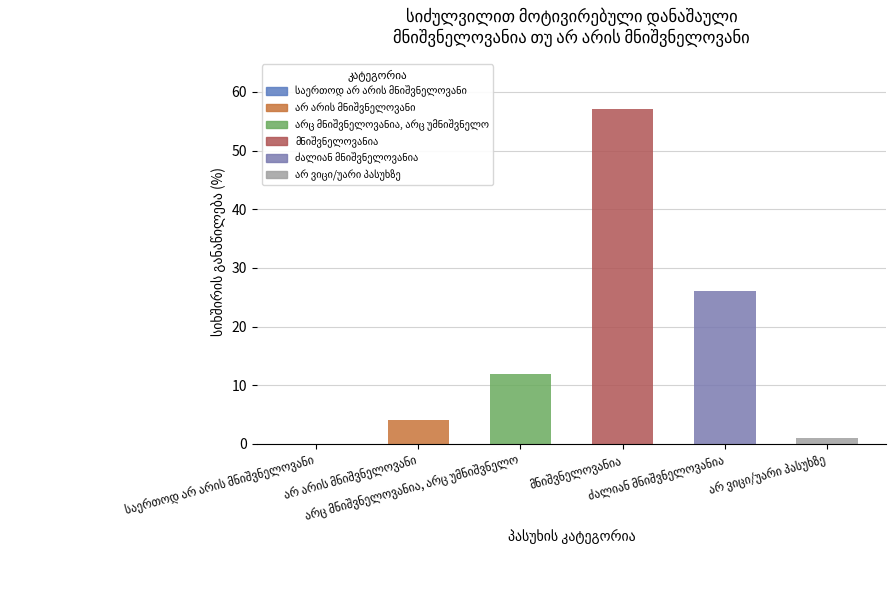

What is the maximum value shown in the chart?

57